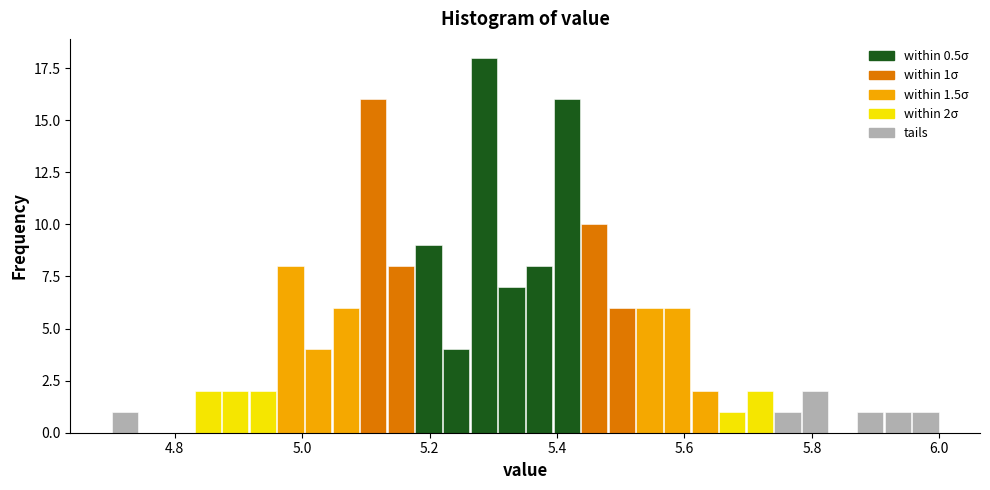

Read against the x-axis, roughly where is the centre of the tallest bar?

5.28